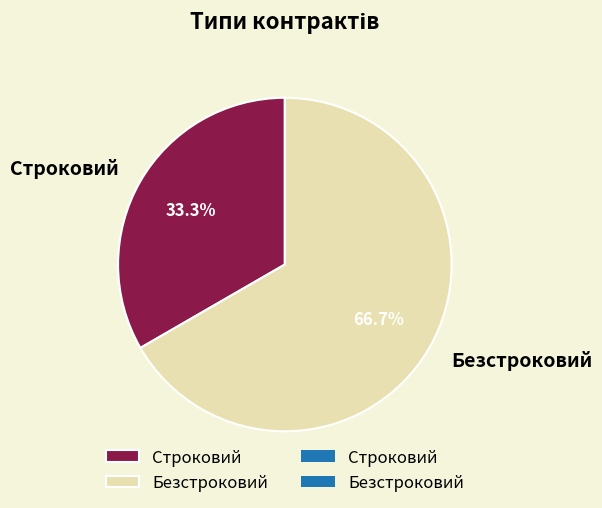

To the nearest percent, what is the combined percentage of Строковий and Безстроковий?

100%